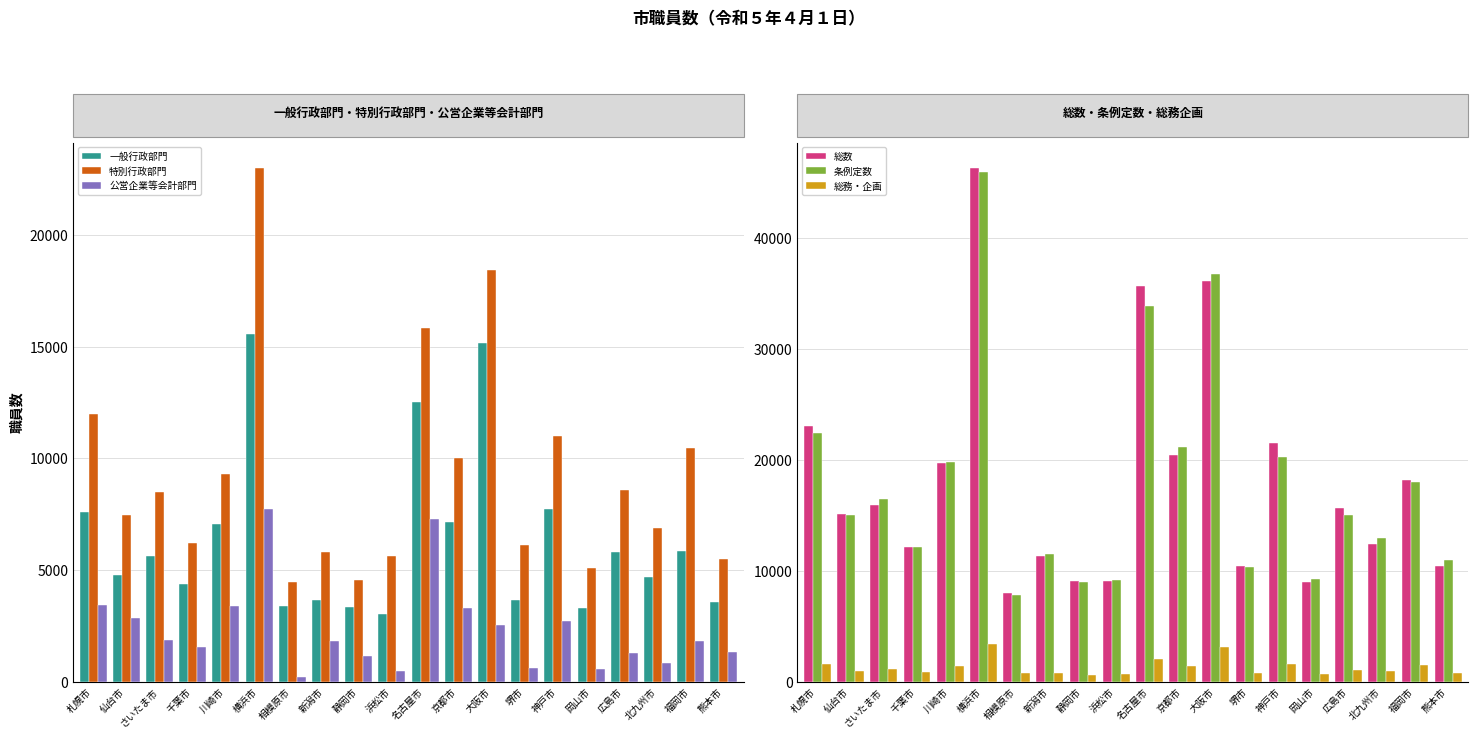

Which series has the largest total across all categories?

総数